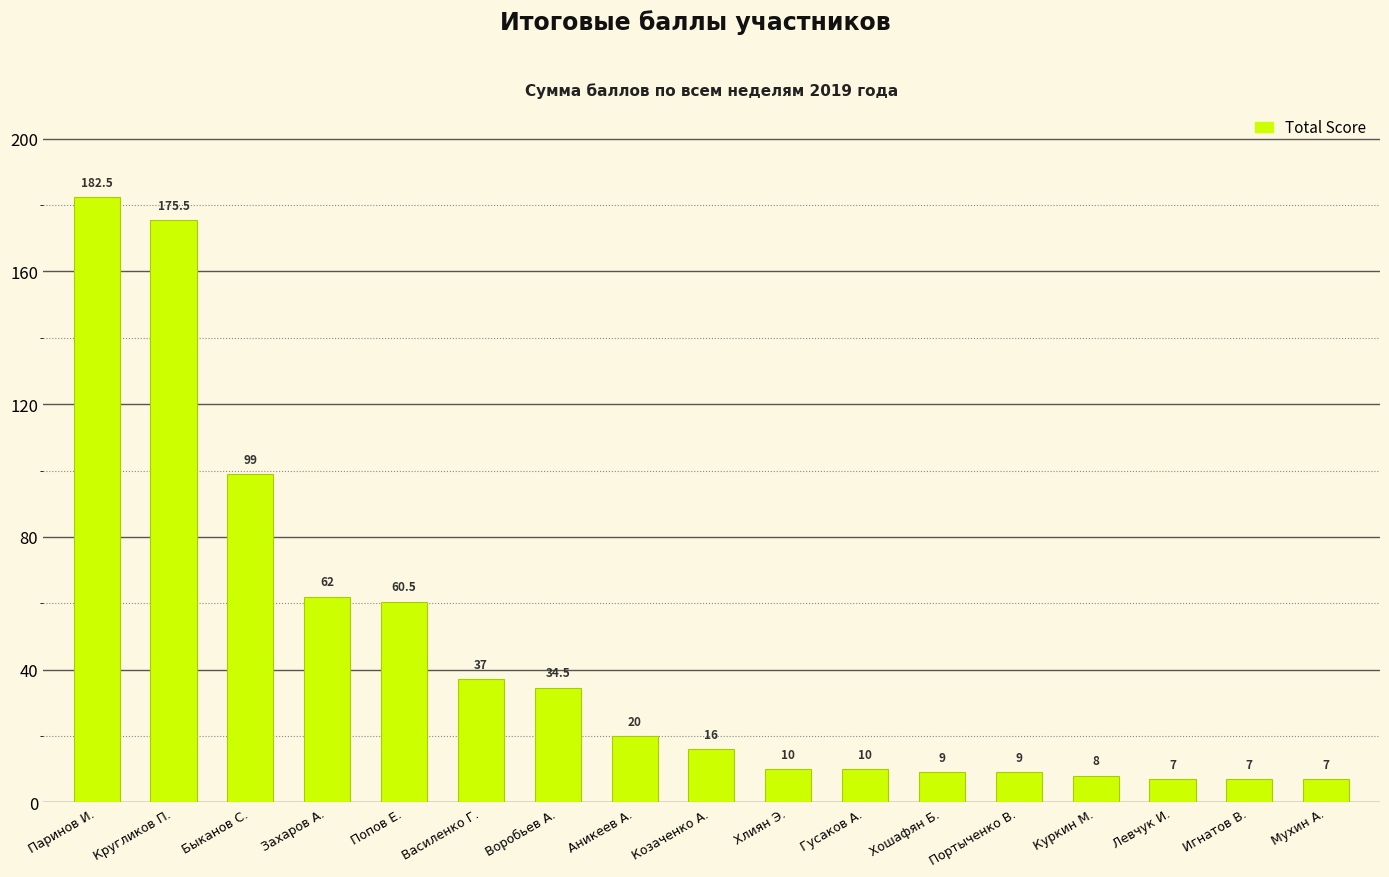

How many categories are shown in the chart?

17